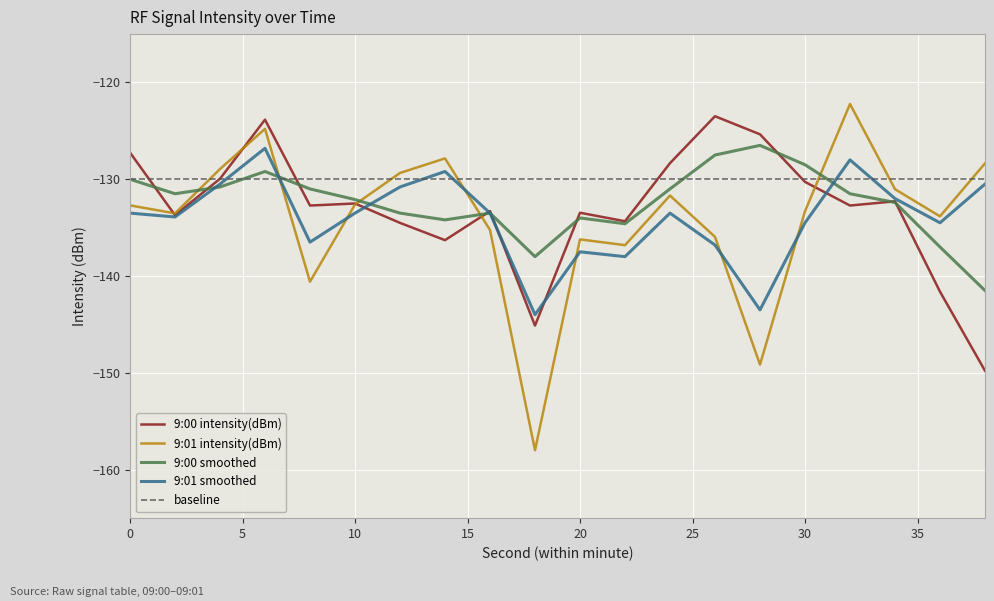

How many lines are shown in the chart?

5